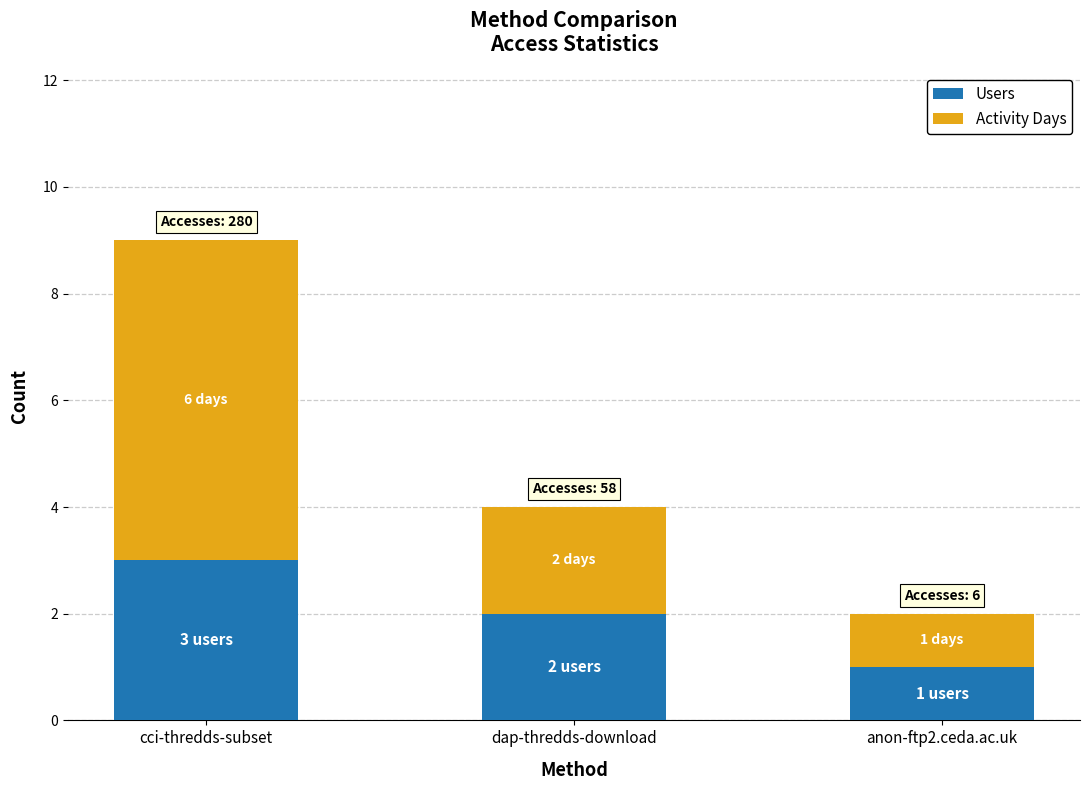

What is the maximum value for Users?

3